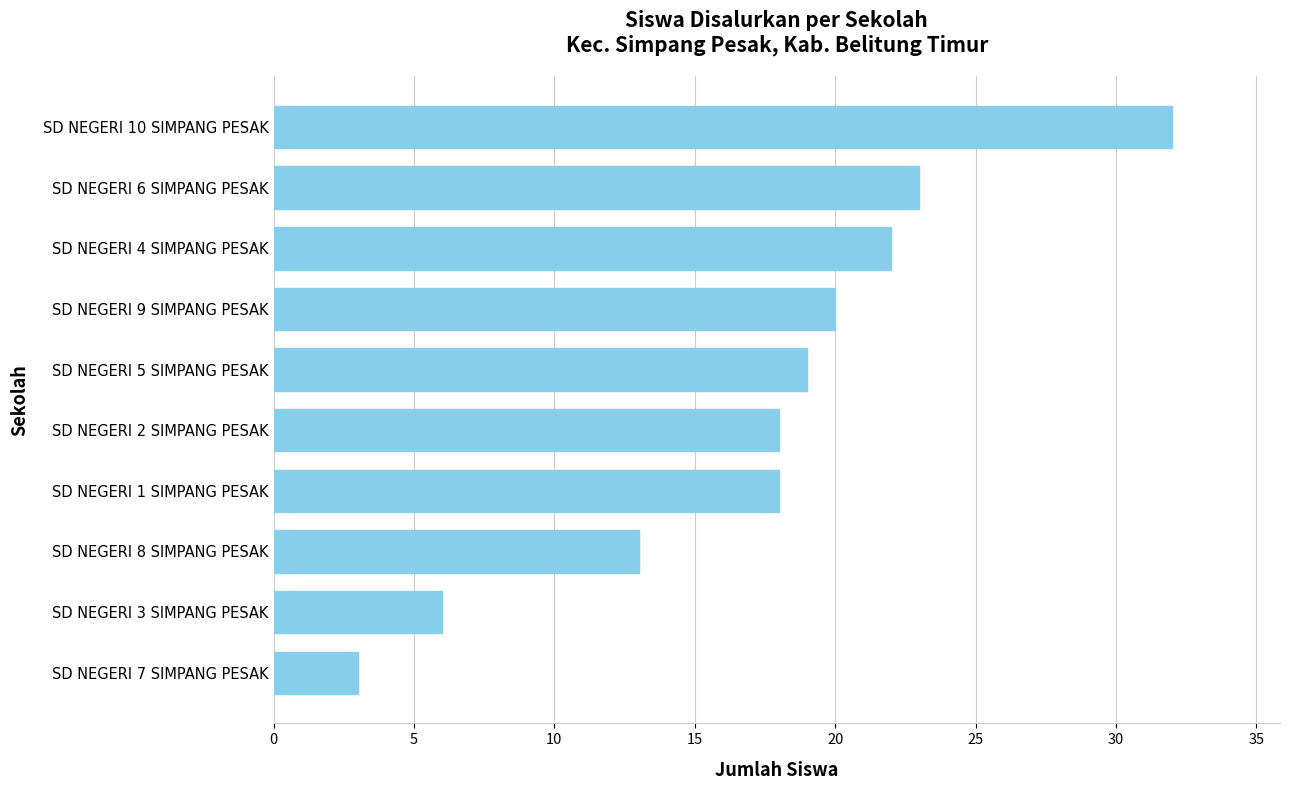

Reading bottom to top, extract all data points from this chart.

SD NEGERI 7 SIMPANG PESAK=3	SD NEGERI 3 SIMPANG PESAK=6	SD NEGERI 8 SIMPANG PESAK=13	SD NEGERI 1 SIMPANG PESAK=18	SD NEGERI 2 SIMPANG PESAK=18	SD NEGERI 5 SIMPANG PESAK=19	SD NEGERI 9 SIMPANG PESAK=20	SD NEGERI 4 SIMPANG PESAK=22	SD NEGERI 6 SIMPANG PESAK=23	SD NEGERI 10 SIMPANG PESAK=32